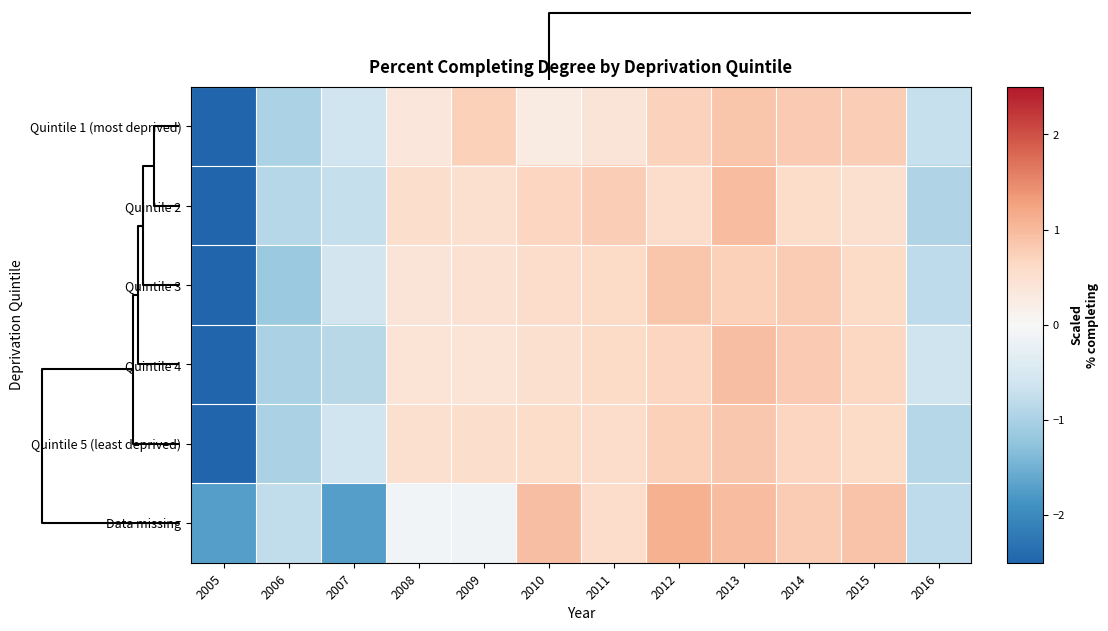

Reading left to right, transcribe all the data shown in this chart.

Quintile 1 (most deprived): 2005=-2.6	2006=-1.0	2007=-0.6	2008=0.4	2009=0.7	2010=0.3	2011=0.4	2012=0.7	2013=0.9	2014=0.8	2015=0.8	2016=-0.7
Quintile 2: 2005=-2.5	2006=-0.9	2007=-0.7	2008=0.5	2009=0.5	2010=0.7	2011=0.8	2012=0.6	2013=1.0	2014=0.6	2015=0.5	2016=-1.0
Quintile 3: 2005=-2.5	2006=-1.2	2007=-0.6	2008=0.4	2009=0.5	2010=0.6	2011=0.6	2012=0.9	2013=0.7	2014=0.8	2015=0.6	2016=-0.8
Quintile 4: 2005=-2.5	2006=-1.0	2007=-0.9	2008=0.4	2009=0.4	2010=0.5	2011=0.6	2012=0.7	2013=0.9	2014=0.8	2015=0.7	2016=-0.6
Quintile 5 (least deprived): 2005=-2.6	2006=-1.0	2007=-0.6	2008=0.5	2009=0.5	2010=0.6	2011=0.6	2012=0.7	2013=0.8	2014=0.7	2015=0.6	2016=-0.9
Data missing: 2005=-1.7	2006=-0.8	2007=-1.7	2008=-0.1	2009=-0.1	2010=0.9	2011=0.6	2012=1.1	2013=1.0	2014=0.8	2015=0.9	2016=-0.8